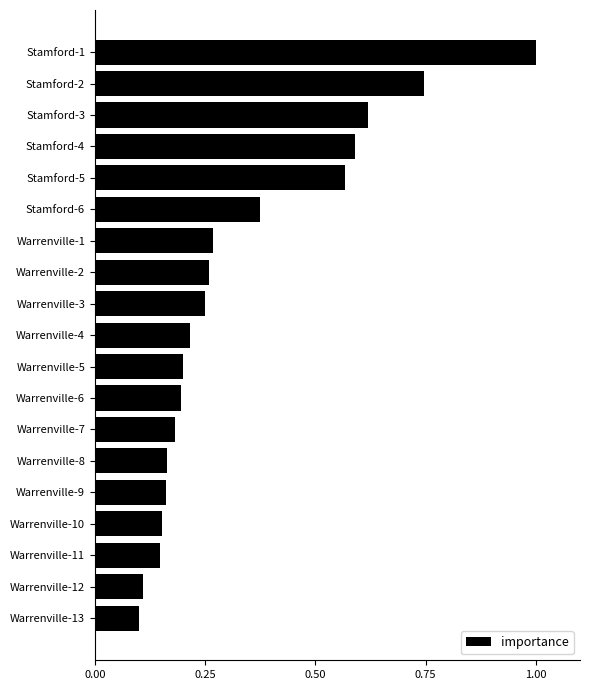

Which category has the highest value across all series?

Stamford-1